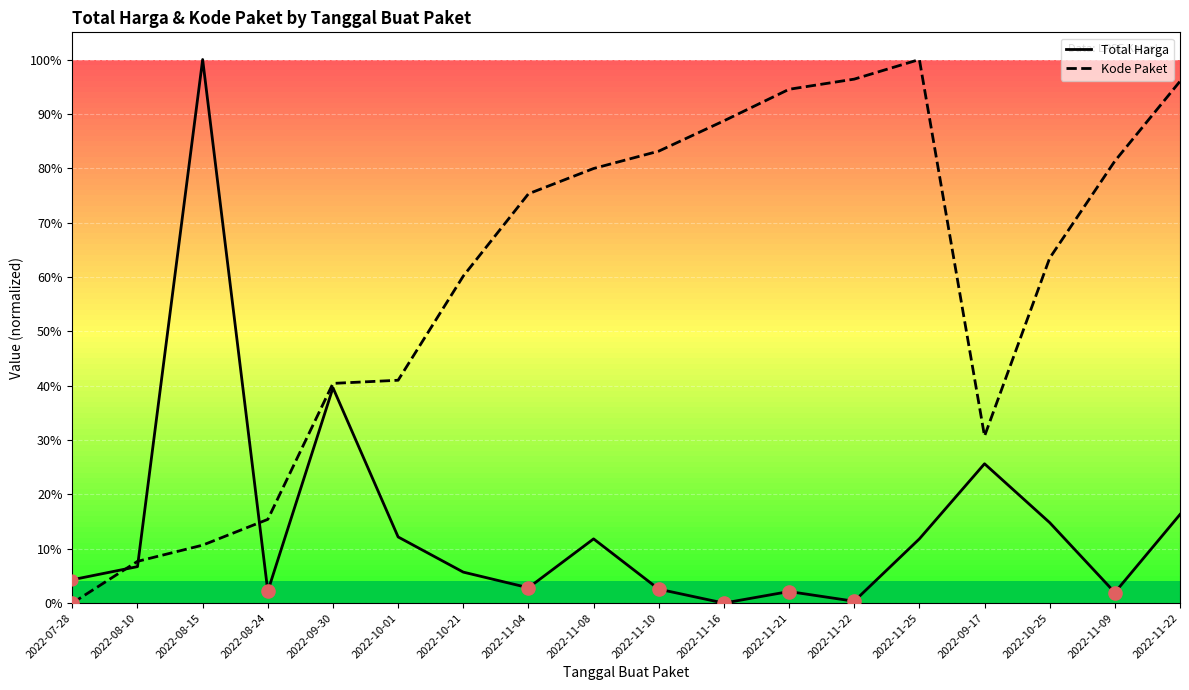

What is the total value across all series at 2022-11-04?

78.1